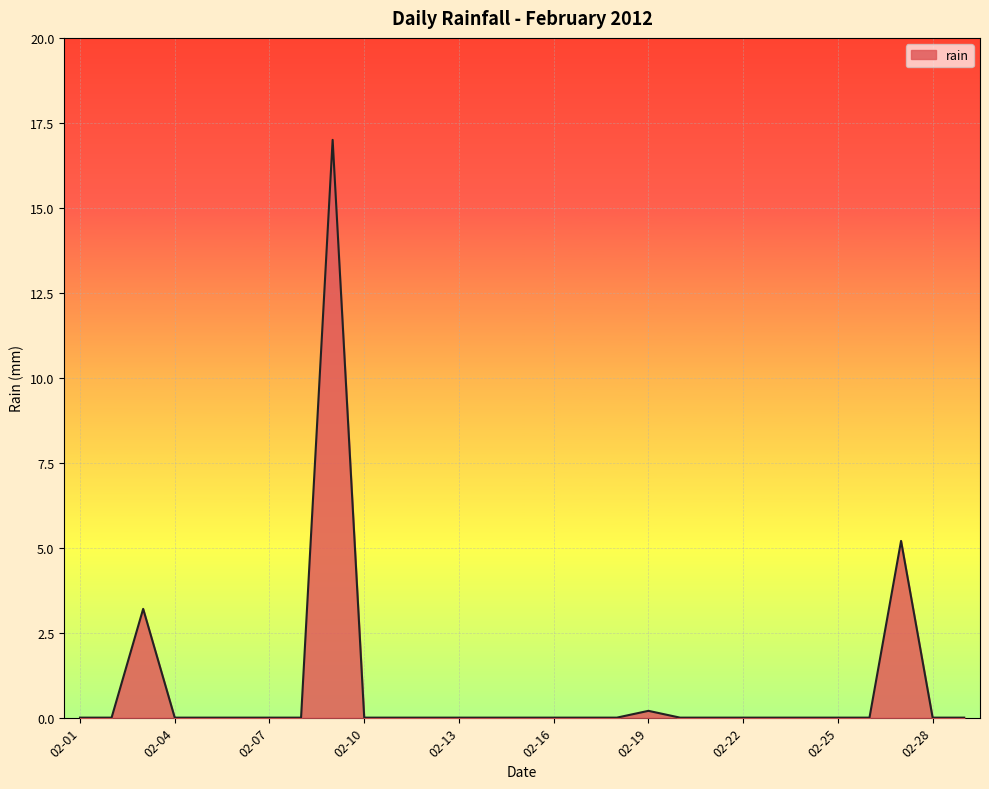

Reading left to right, extract all data points from this chart.

0.0	0.0	3.2	0.0	0.0	0.0	0.0	0.0	17.0	0.0	0.0	0.0	0.0	0.0	0.0	0.0	0.0	0.0	0.2	0.0	0.0	0.0	0.0	0.0	0.0	0.0	5.2	0.0	0.0